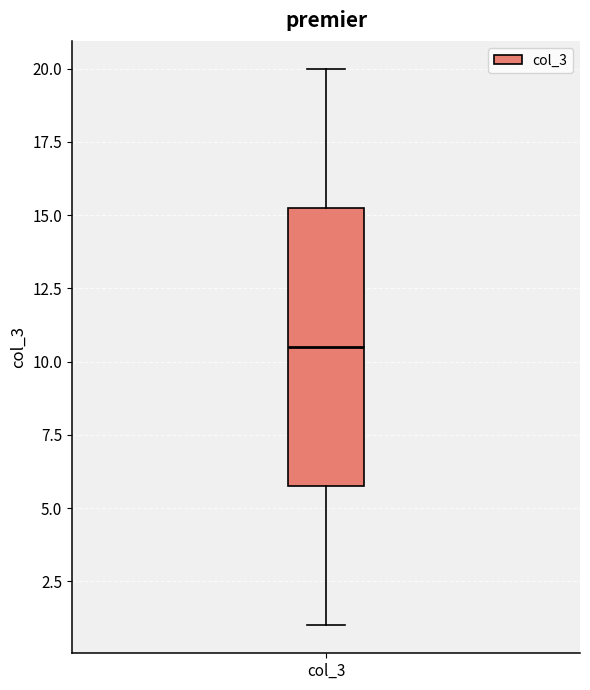

Read this box plot against the y-axis: the position of the median line, the range covered by the box, and the ends of both whiskers. The values are not printed on the chart, so give them approximately, as read against the axis.

median 10.5, box 6.0 to 15.5, whiskers 1.0 to 20.0